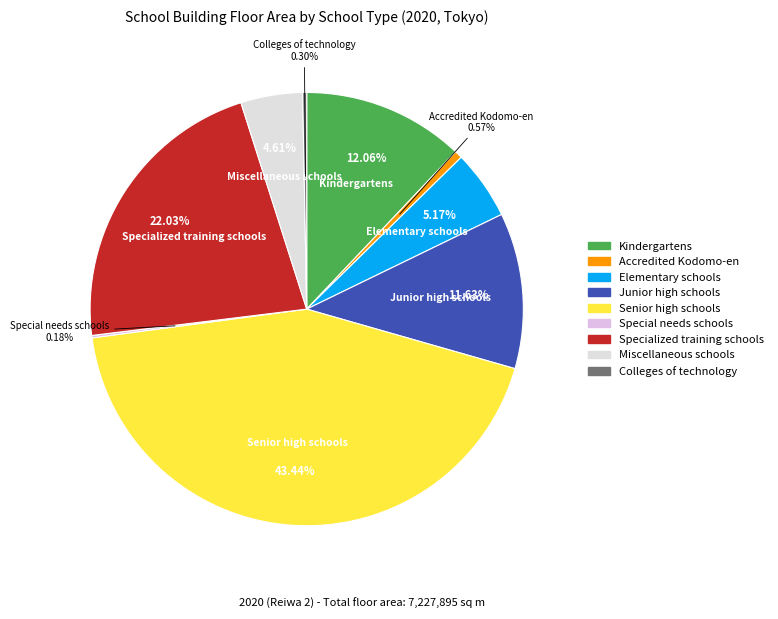

Does Specialized training schools represent more than half of the total?

No